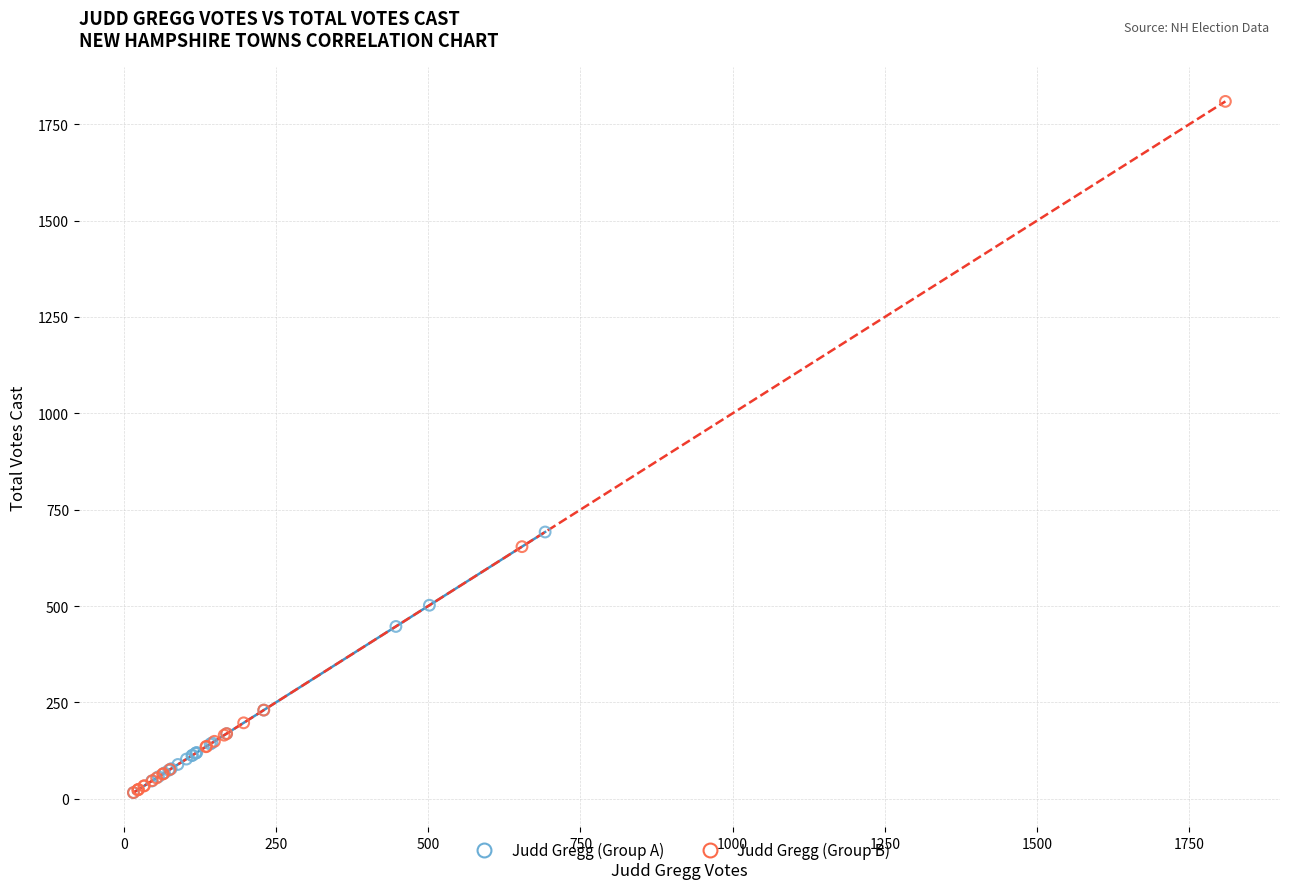

Which series reaches the maximum Y coordinate?

Judd Gregg (Group B)